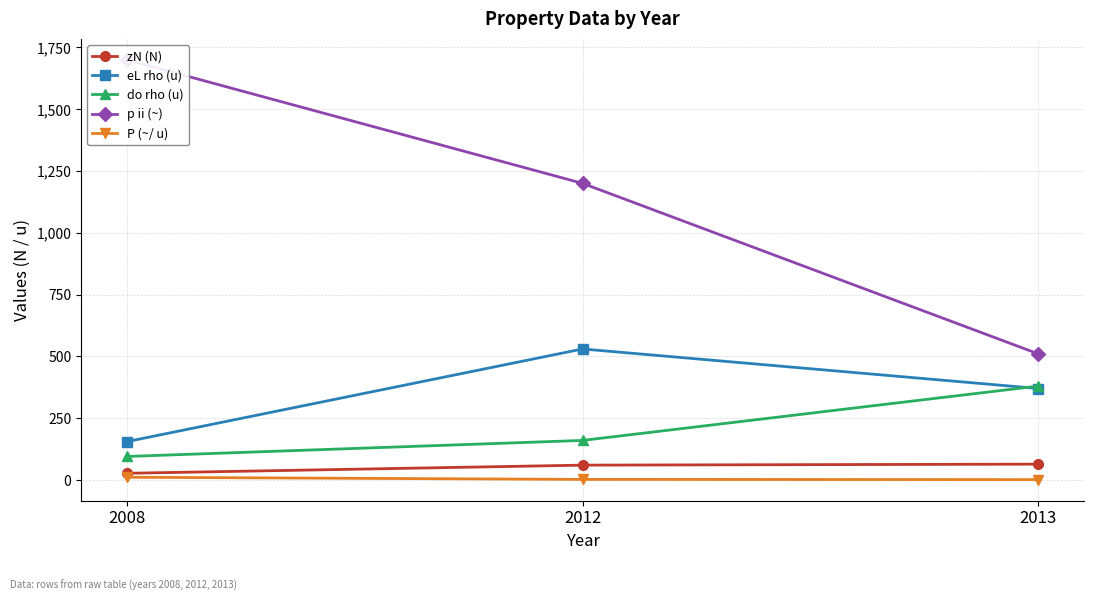

Which series has the largest total across all categories?

p ii (~)